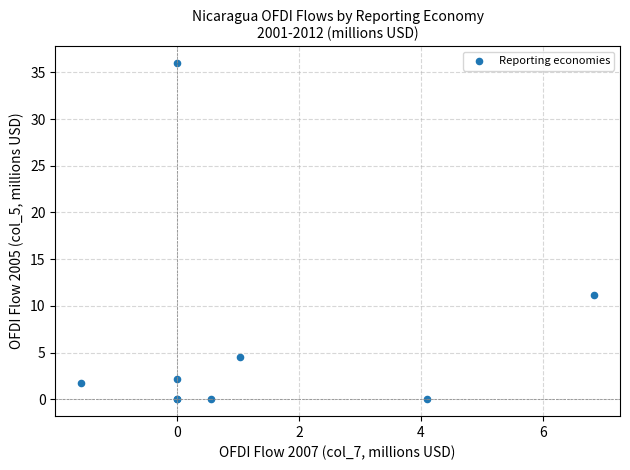

What Y value in the scatter plot is closest to 18?

11.2